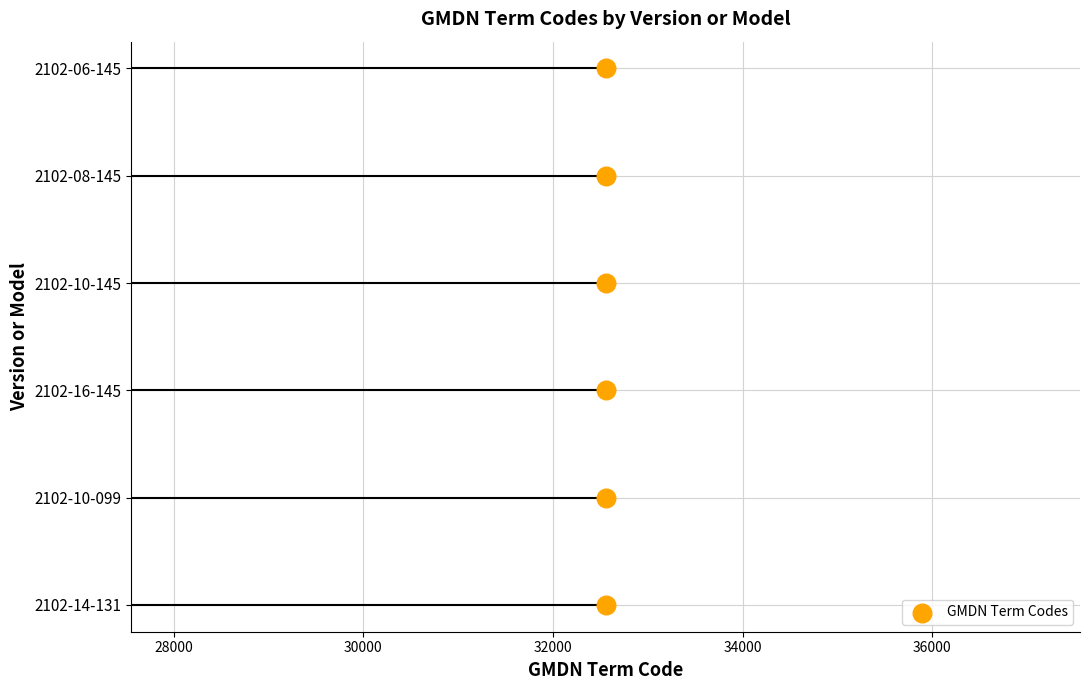

Between 32000 and 34000, which is larger?

34000